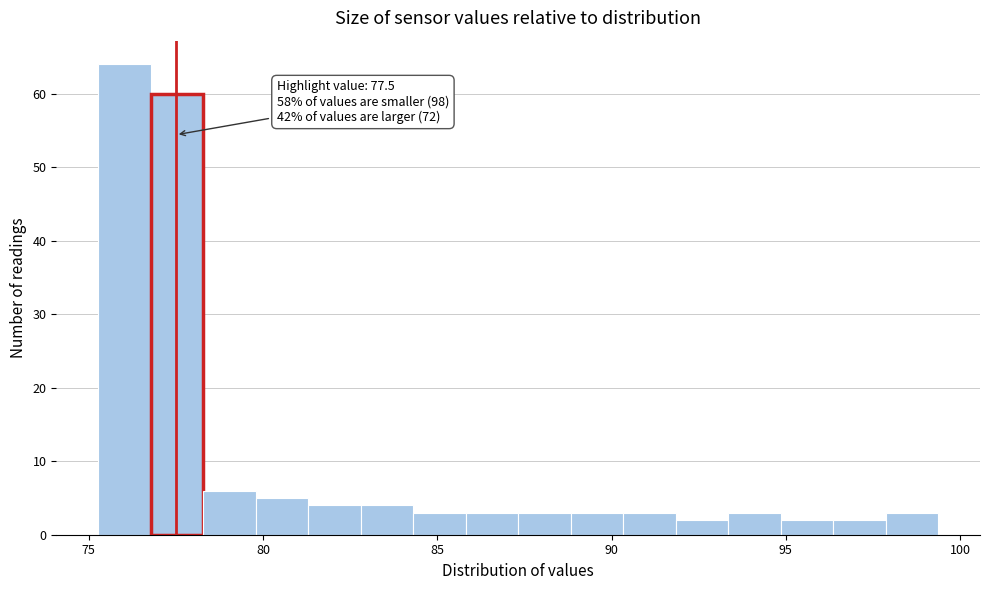

Read against the x-axis, roughly where is the centre of the tallest bar?

76.0